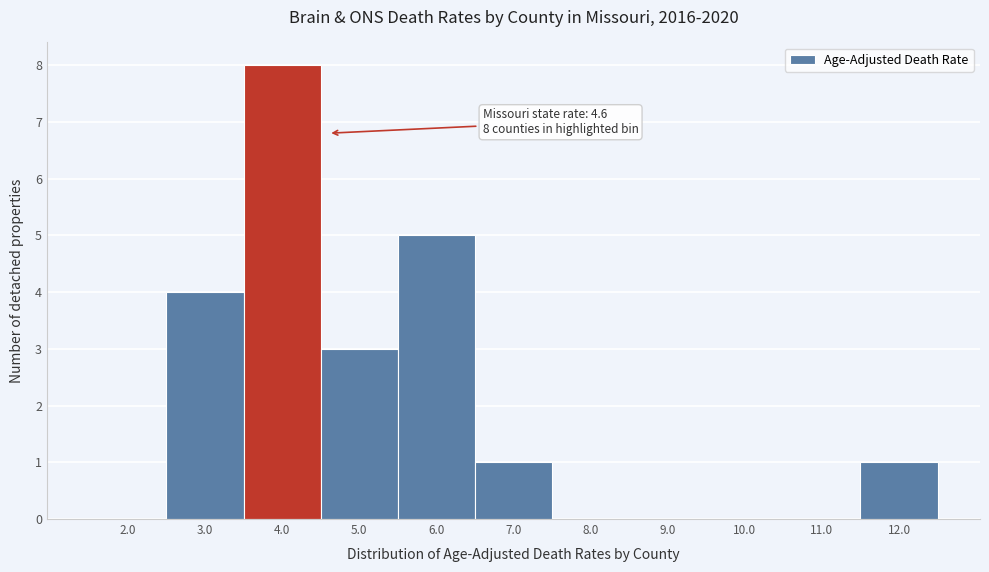

Reading right to left, what are all the values shown in this chart?

12.0=1	11.0=0	10.0=0	9.0=0	8.0=0	7.0=1	6.0=5	5.0=3	4.0=8	3.0=4	2.0=0